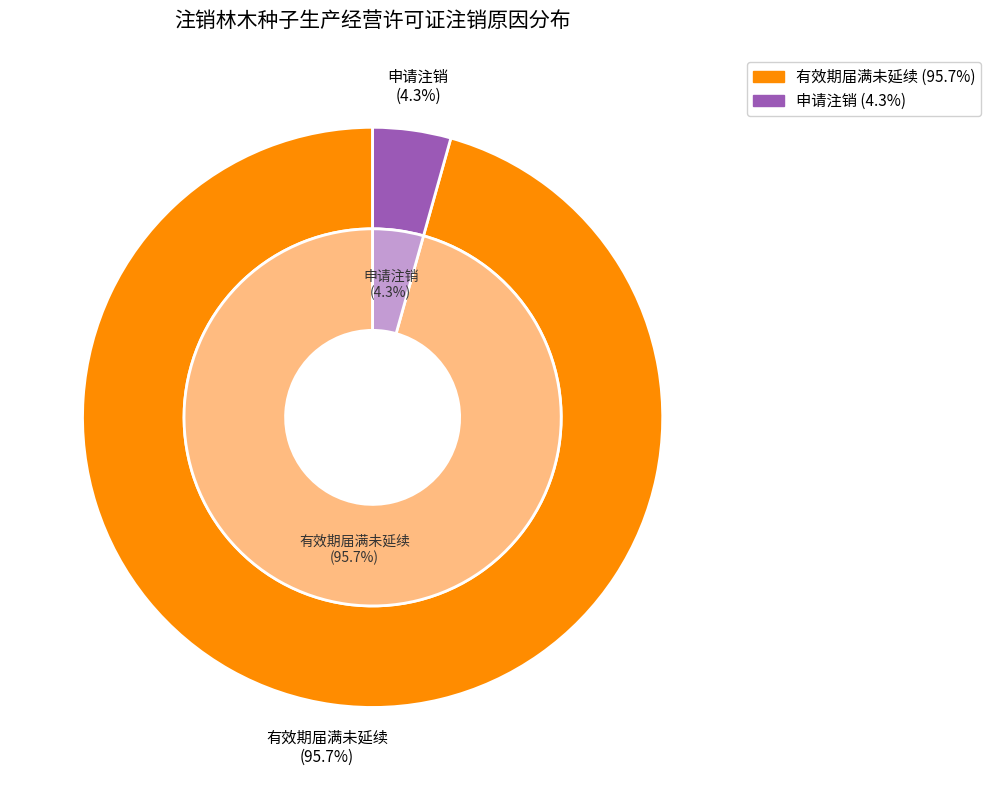

The 申请注销 slice represents 4% of the pie. True or false?

True